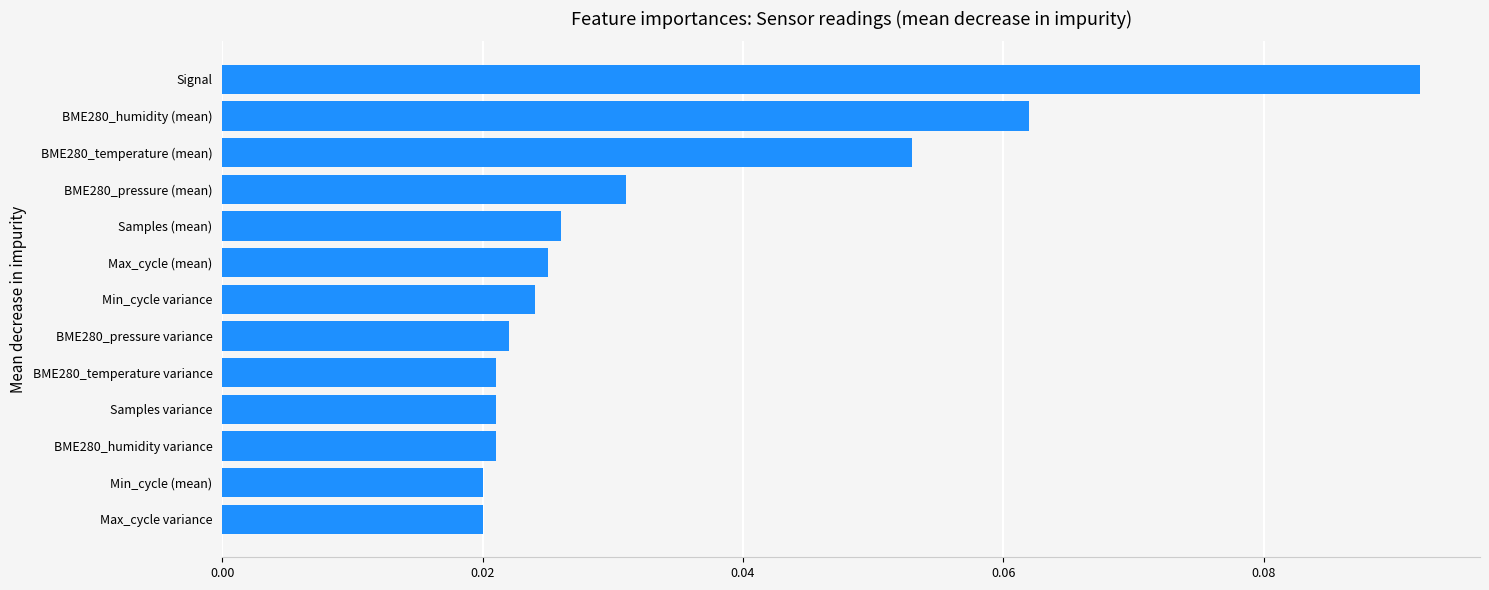

Between BME280_pressure (mean) and Samples (mean), which is larger?

BME280_pressure (mean)